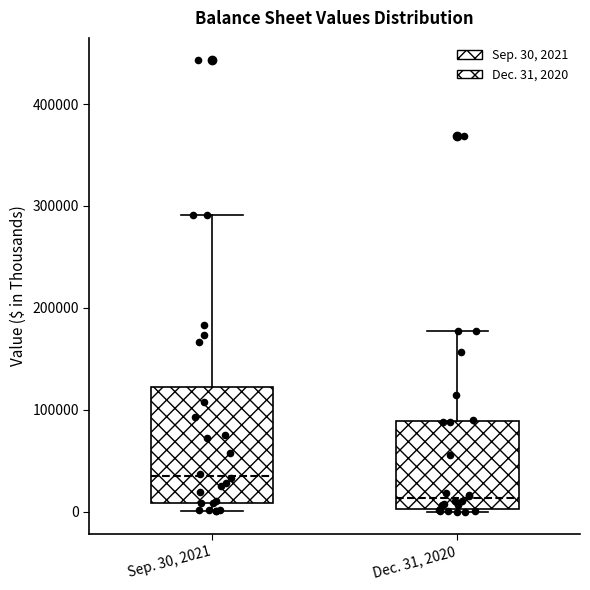

Which box's median line is the lowest?

Dec. 31, 2020